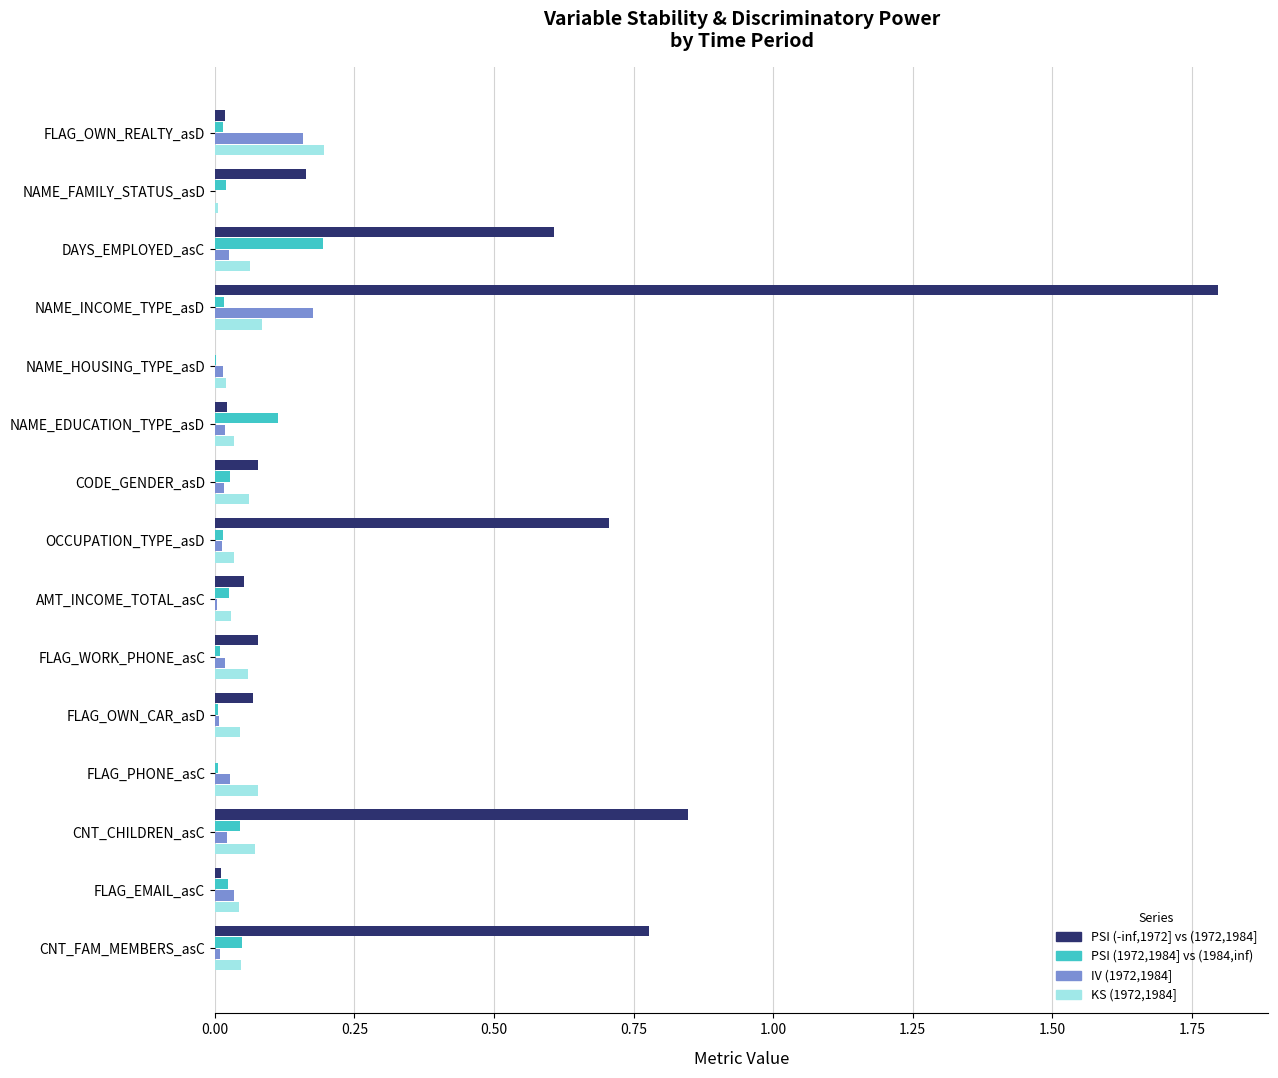

Is the value of PSI (1972,1984] vs (1984,inf) at DAYS_EMPLOYED_asC greater than the value of KS (1972,1984] at FLAG_PHONE_asC?

Yes